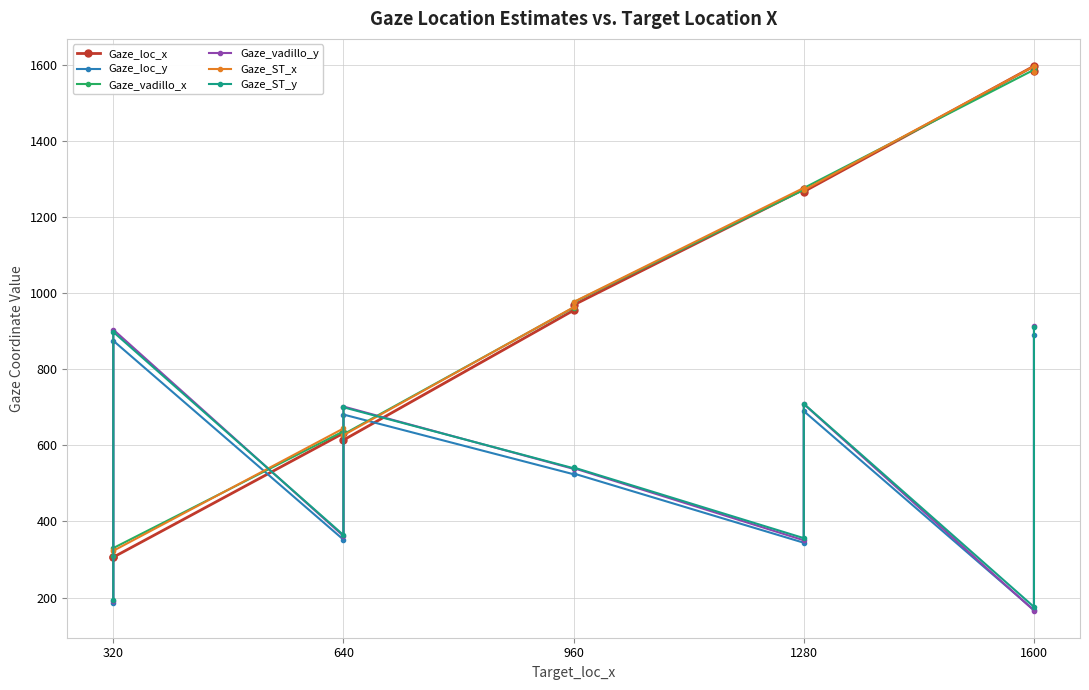

What is the lowest value of the Gaze_loc_x series?

306.0